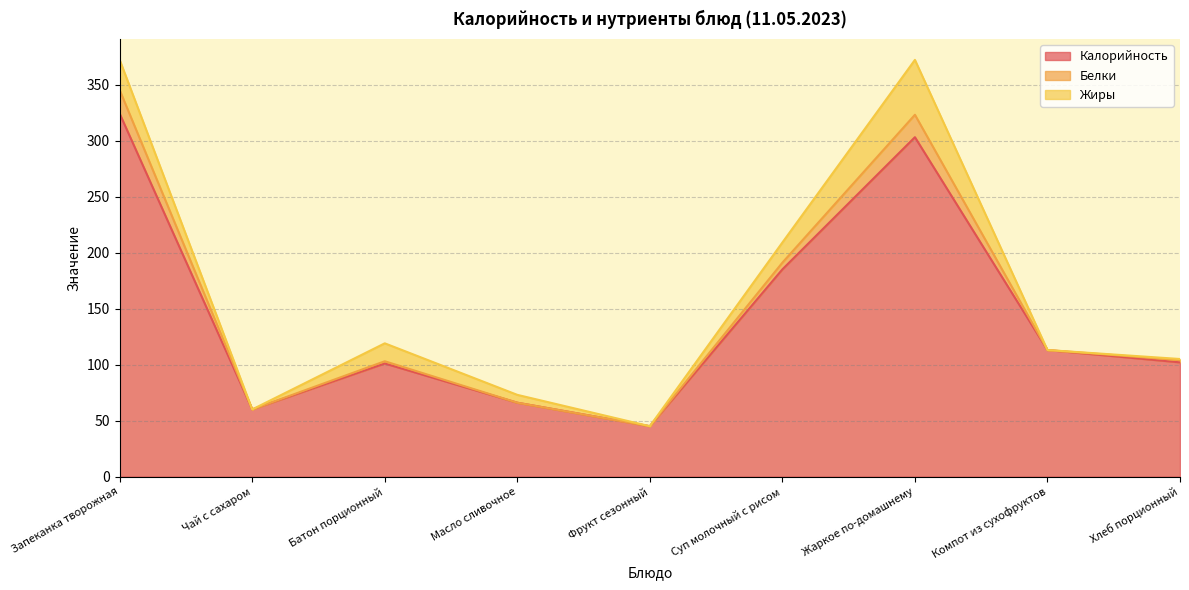

The value of Калорийность at Чай с сахаром is 98. True or false?

False